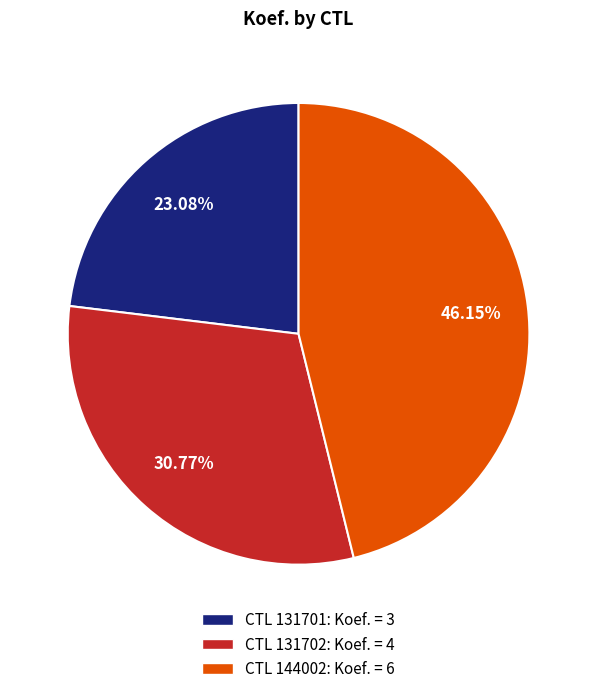

Which has a higher value, CTL 131701: Koef. = 3 or CTL 131702: Koef. = 4?

CTL 131702: Koef. = 4